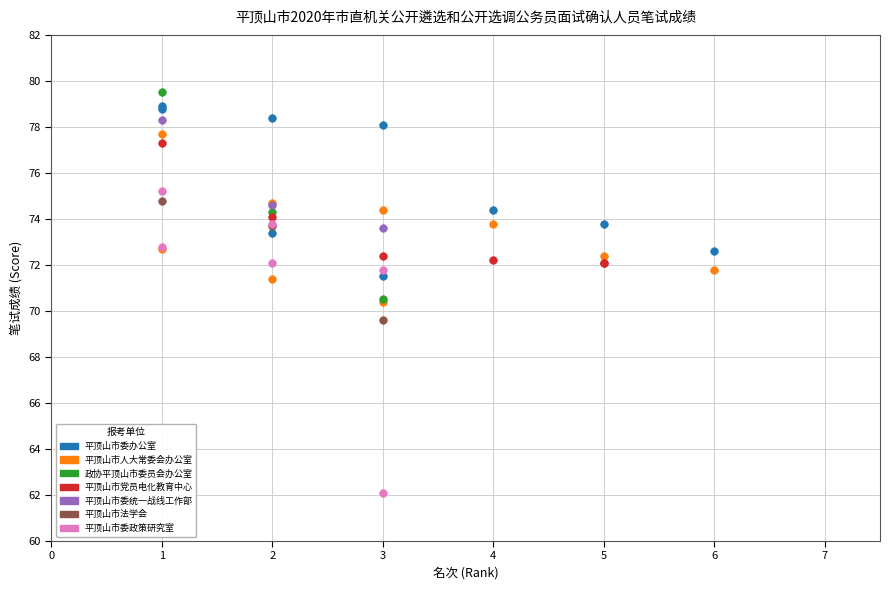

Which series has the widest spread of Y values?

平顶山市委政策研究室